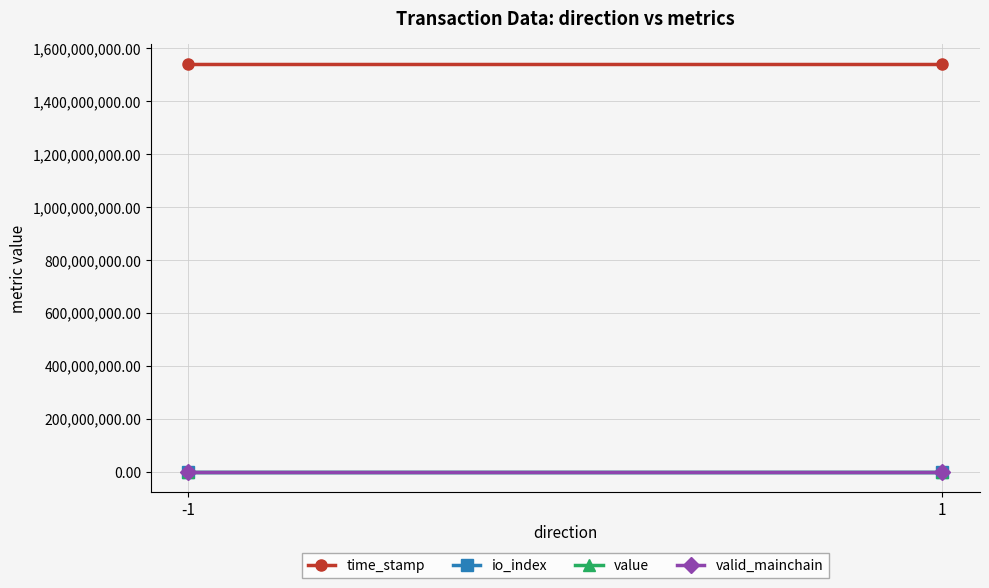

How many data points does each series have?

2